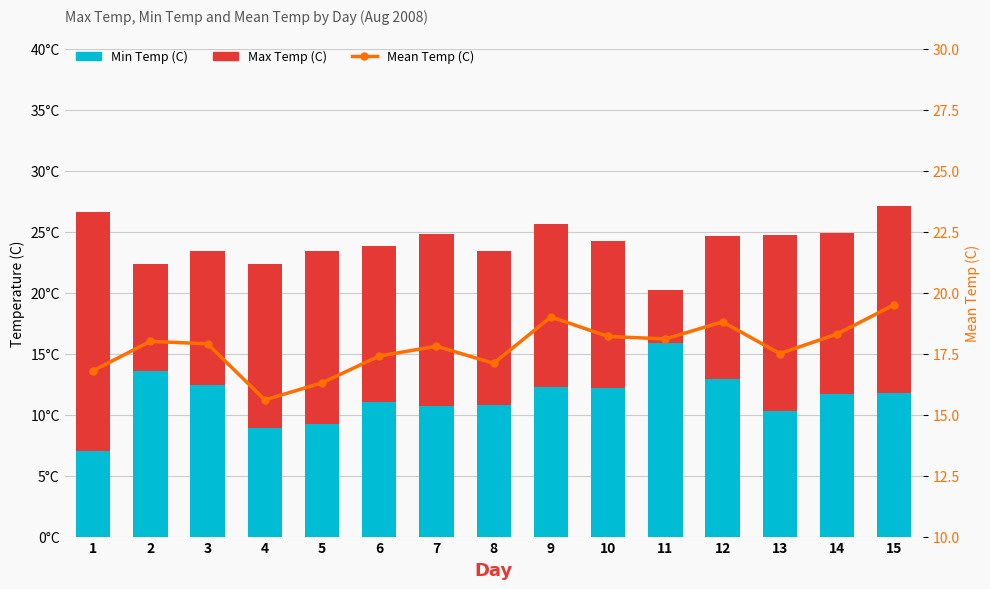

What is the lowest value of the Max Temp (C) series?

4.3